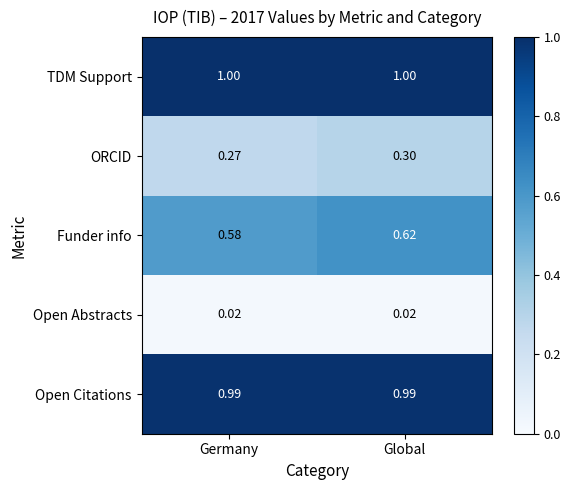

Which series has the largest total across all categories?

TDM Support